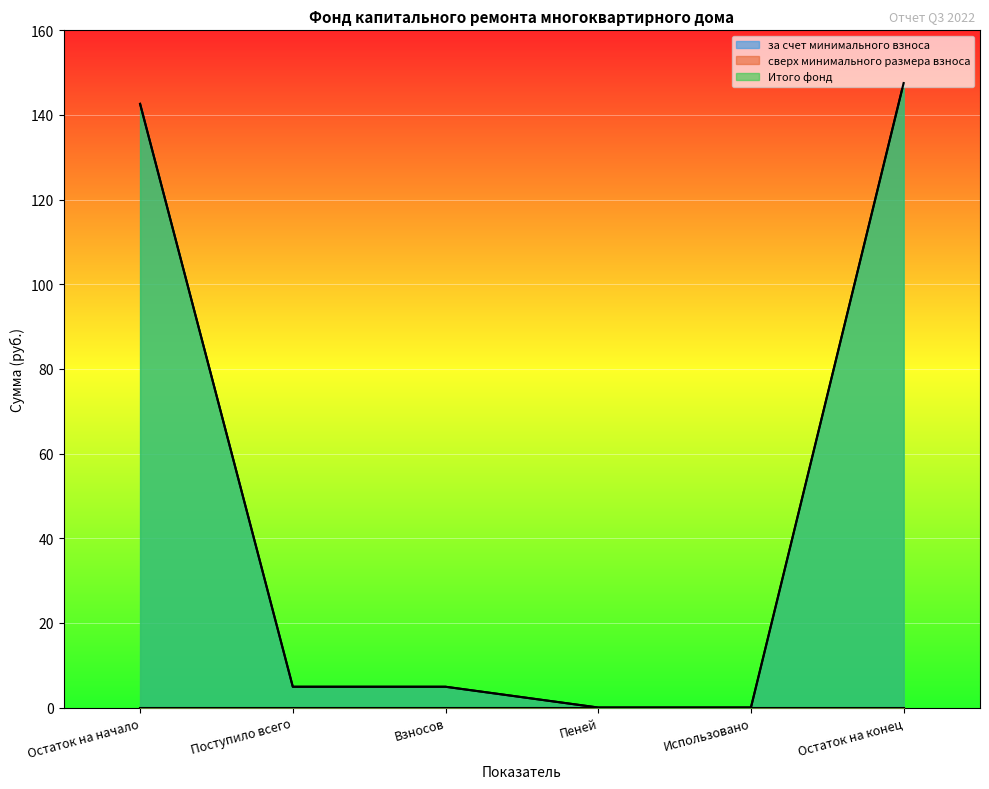

List the series in order of their peak value, highest first.

за счет минимального взноса, Итого фонд